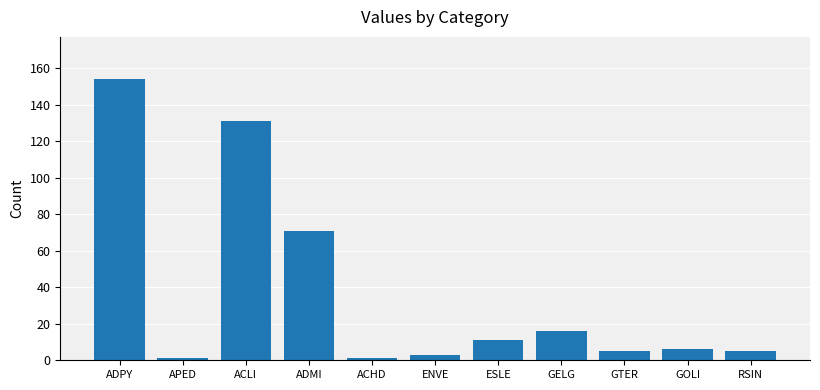

Between GOLI and ADMI, which is larger?

ADMI